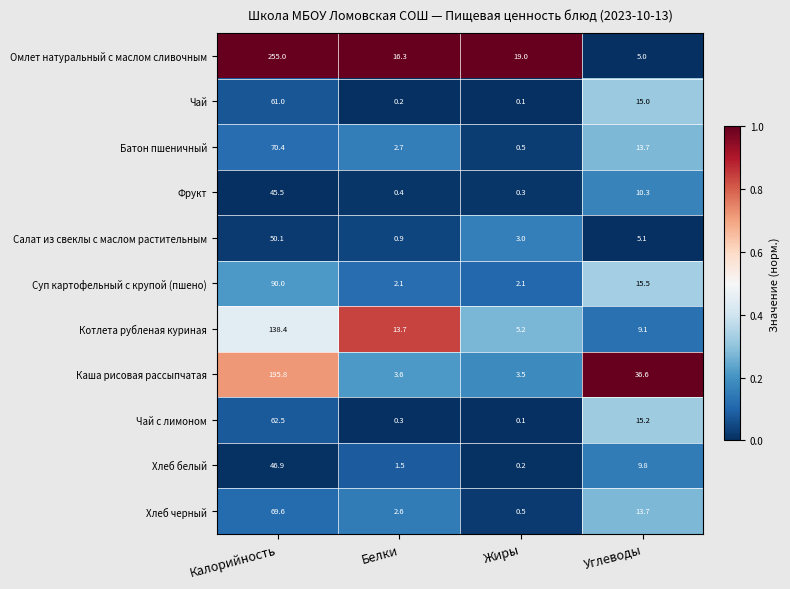

At which label is Батон пшеничный closest to 35?

Углеводы